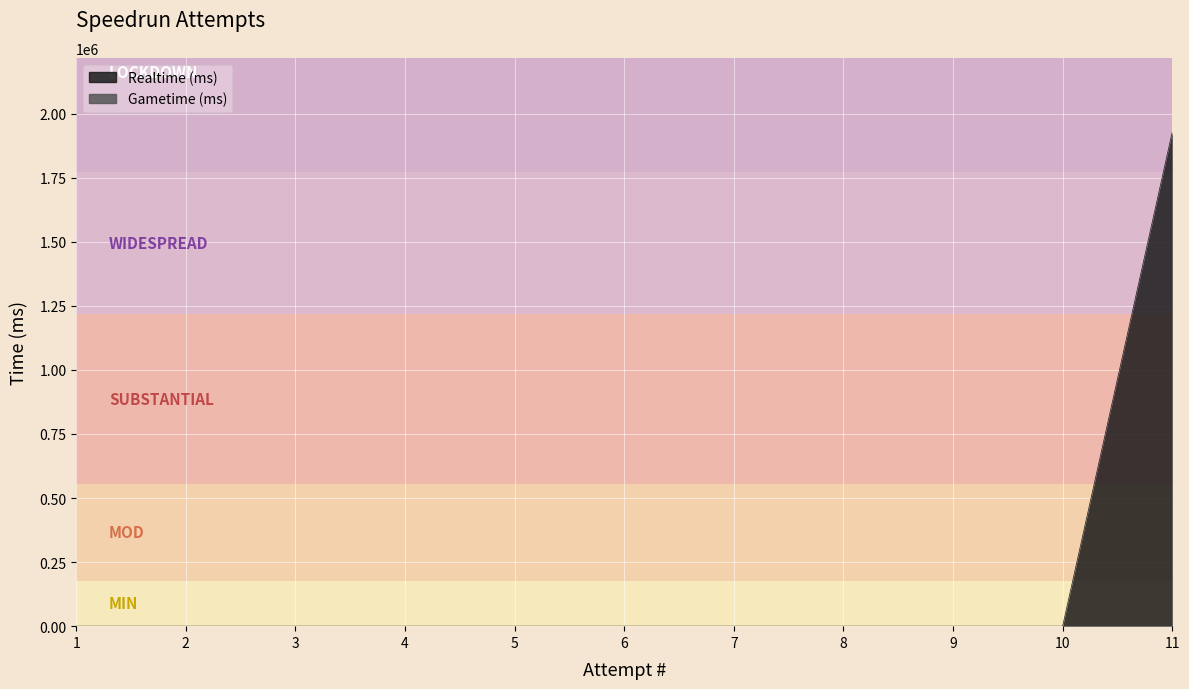

Reading right to left, list all the values displayed in this chart.

1928216	0	0	0	0	0	0	0	0	0	0